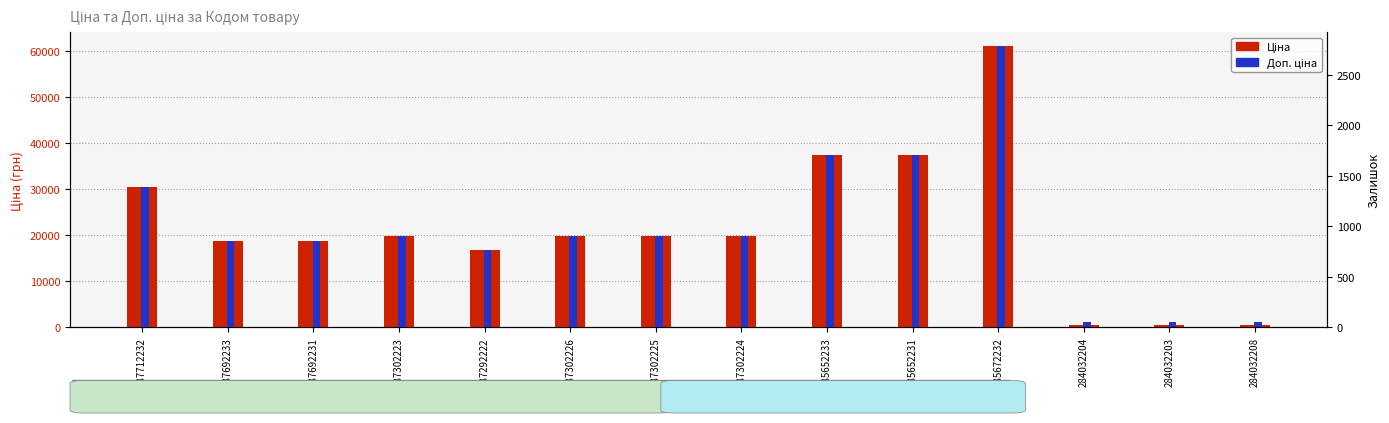

What is the label of the 13th bar from the left?

284032203